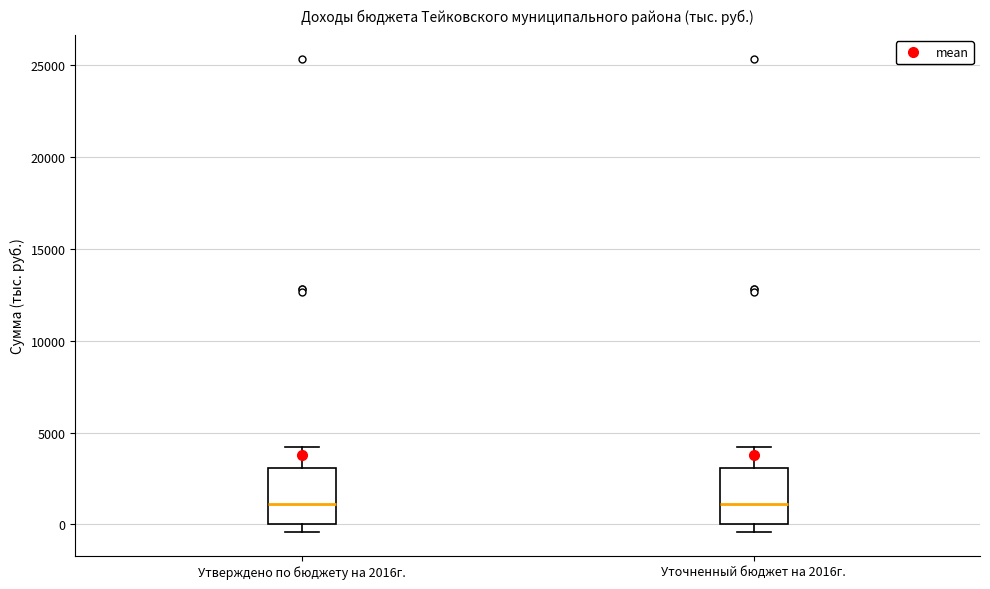

Reading left to right, transcribe this box plot: for each box, give where its median line is, the range the box spans, and where its two whiskers end, as read against the y-axis. The values are not printed on the chart, so give them approximately, as read against the axis.

Утверждено по бюджету на 2016г.: median 1000, box 0 to 3000, whiskers -500 to 4000
Уточненный бюджет на 2016г.: median 1000, box 0 to 3000, whiskers -500 to 4000